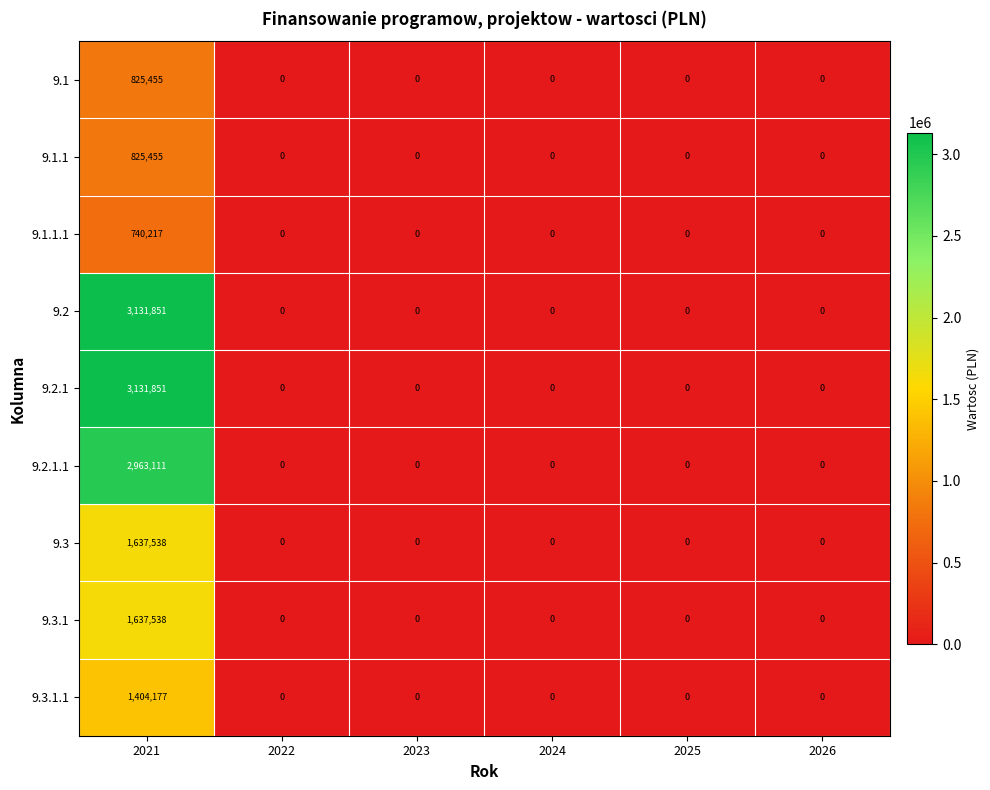

Read the 9.1.1 value at 2021.

825455